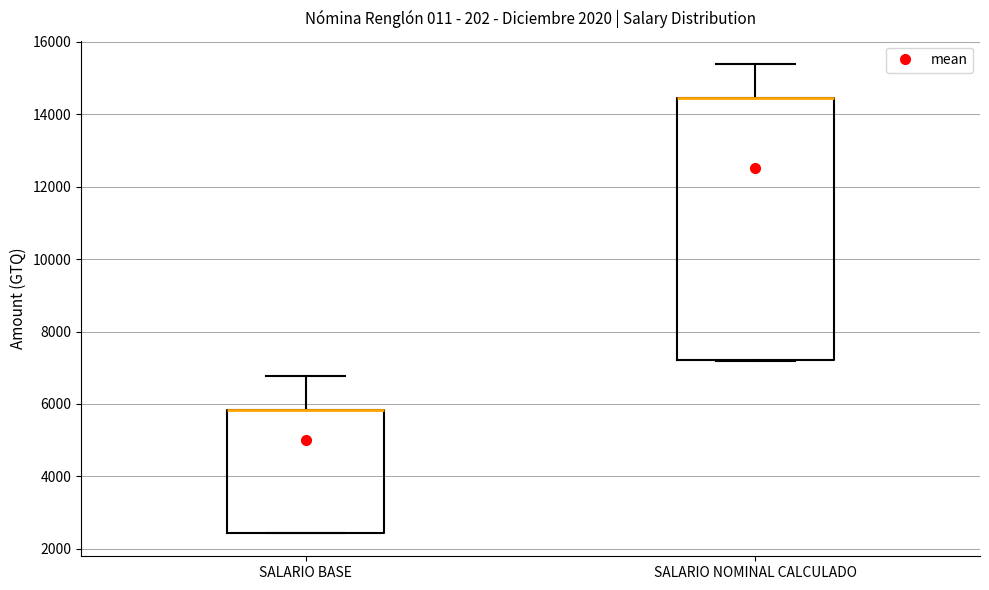

Where is the lower edge of the box for SALARIO BASE on the y-axis? The values are not printed on the chart, so give them approximately, as read against the axis.

2400